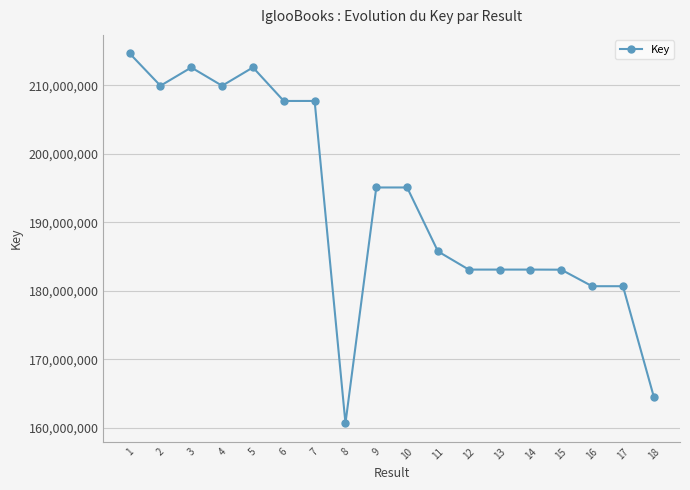

What is the maximum value shown in the chart?

214691044